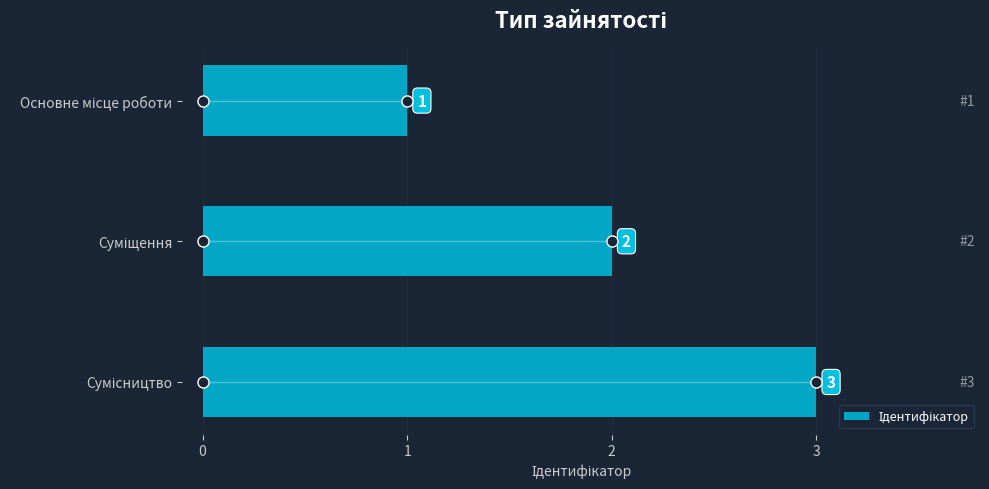

Count the values in the range 1 to 3.

3